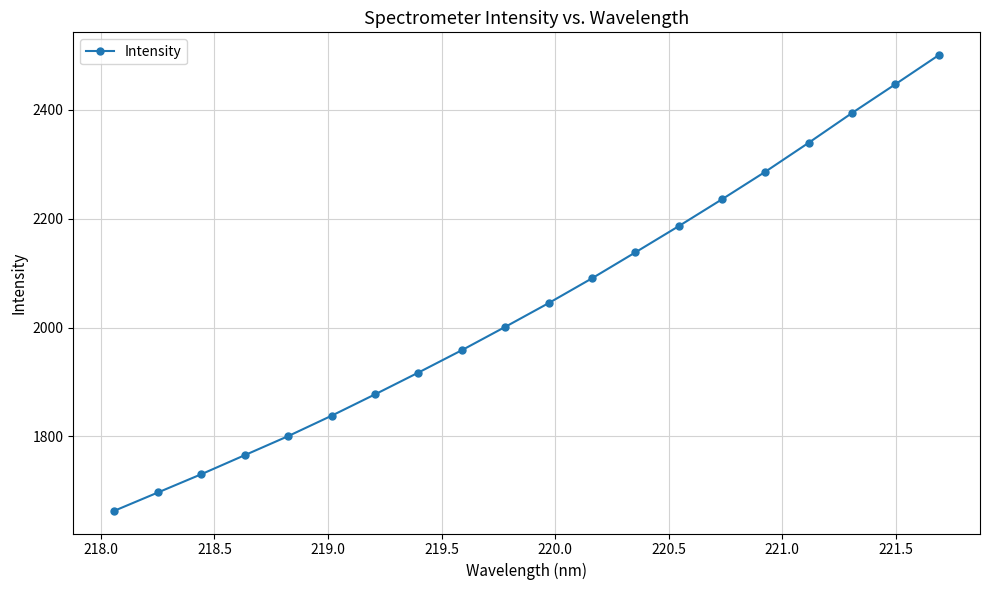

True or false: there are more than 0 points higher than both neighbors.

False